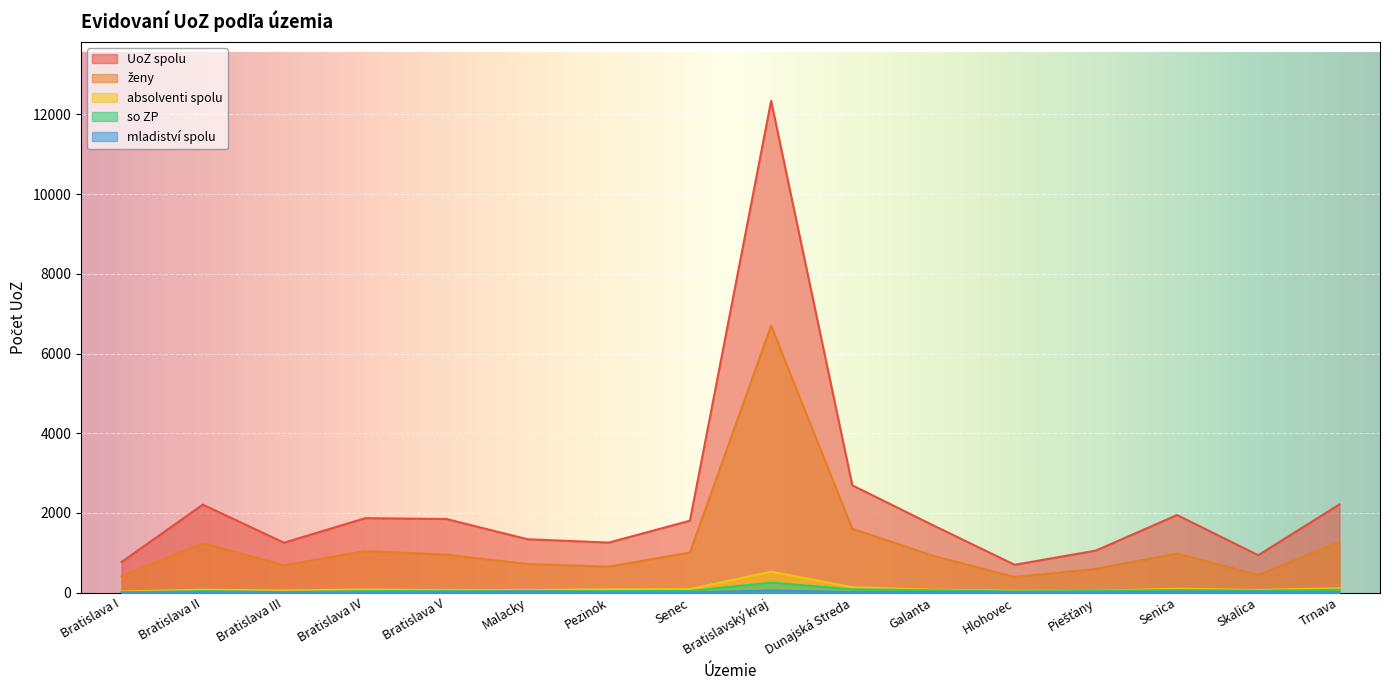

Which has a higher value, Bratislavský kraj or Bratislava V?

Bratislavský kraj